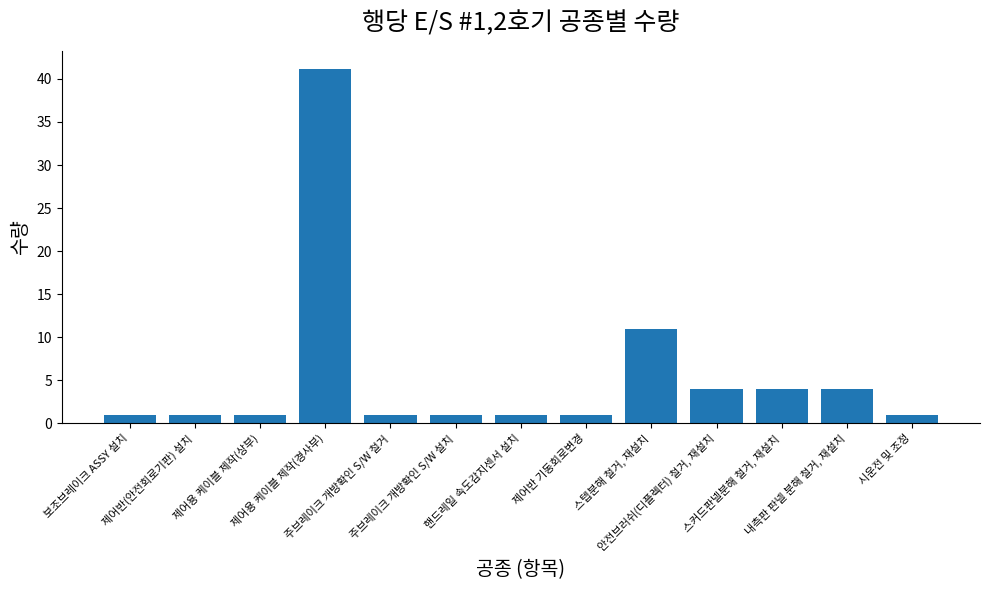

At which category does the chart reach its peak across all series?

제어용 케이블 제작(경사부)